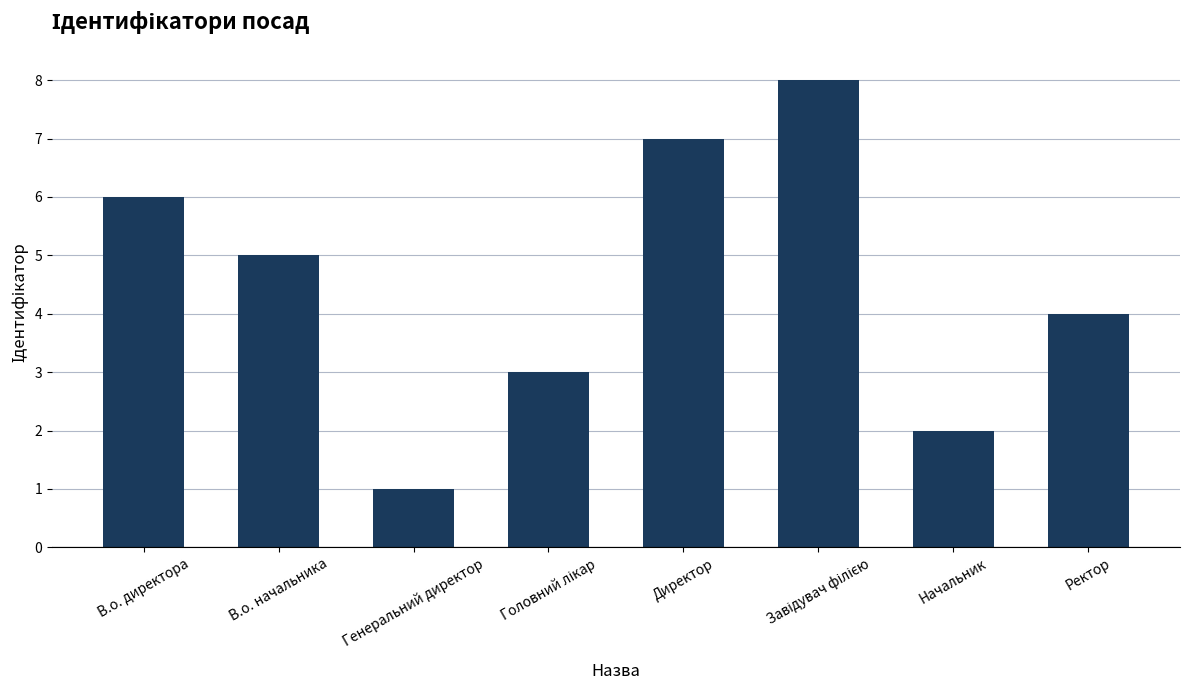

Count the number of data series in this chart.

1